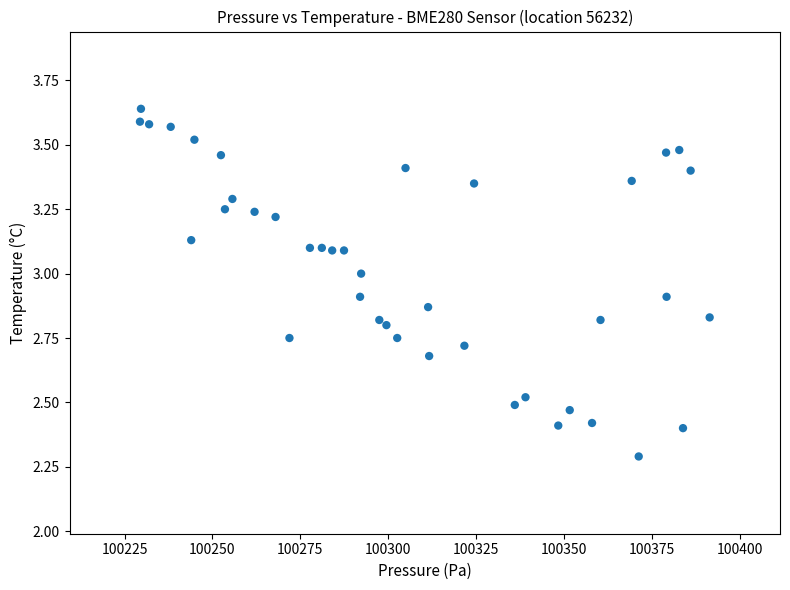

What Y value in the scatter plot is closest to 2?

2.3